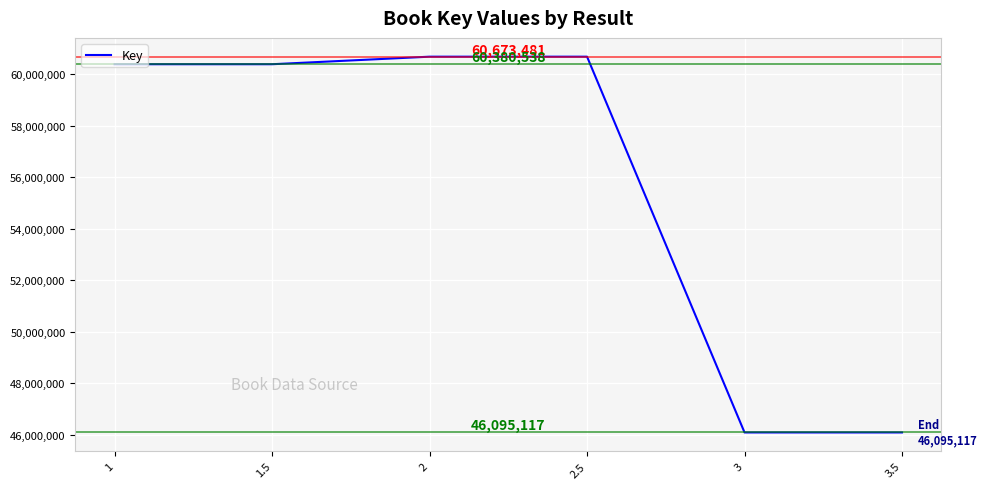

Reading right to left, extract all data points from this chart.

46095117	46095117	60673481	60673481	60380538	60380538